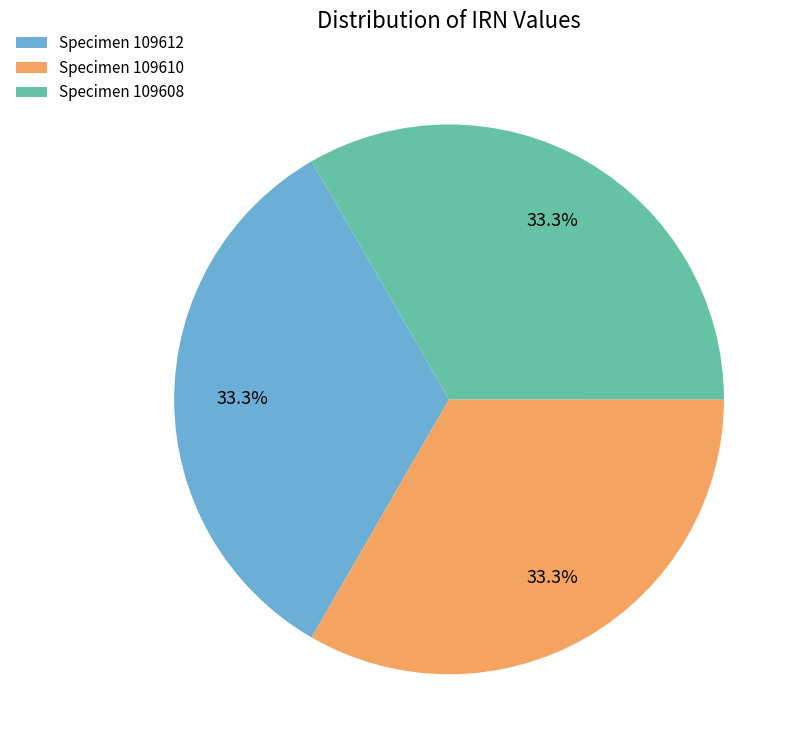

What is the ratio of the value at Specimen 109610 to the value at Specimen 109612?

1.0